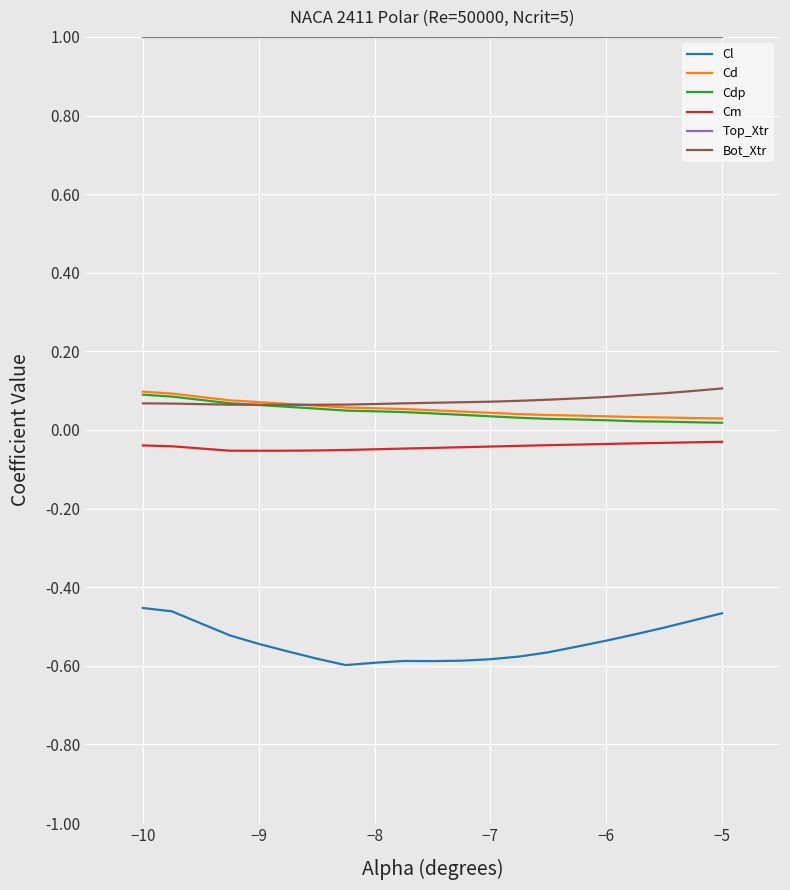

Which series has the largest total across all categories?

Top_Xtr